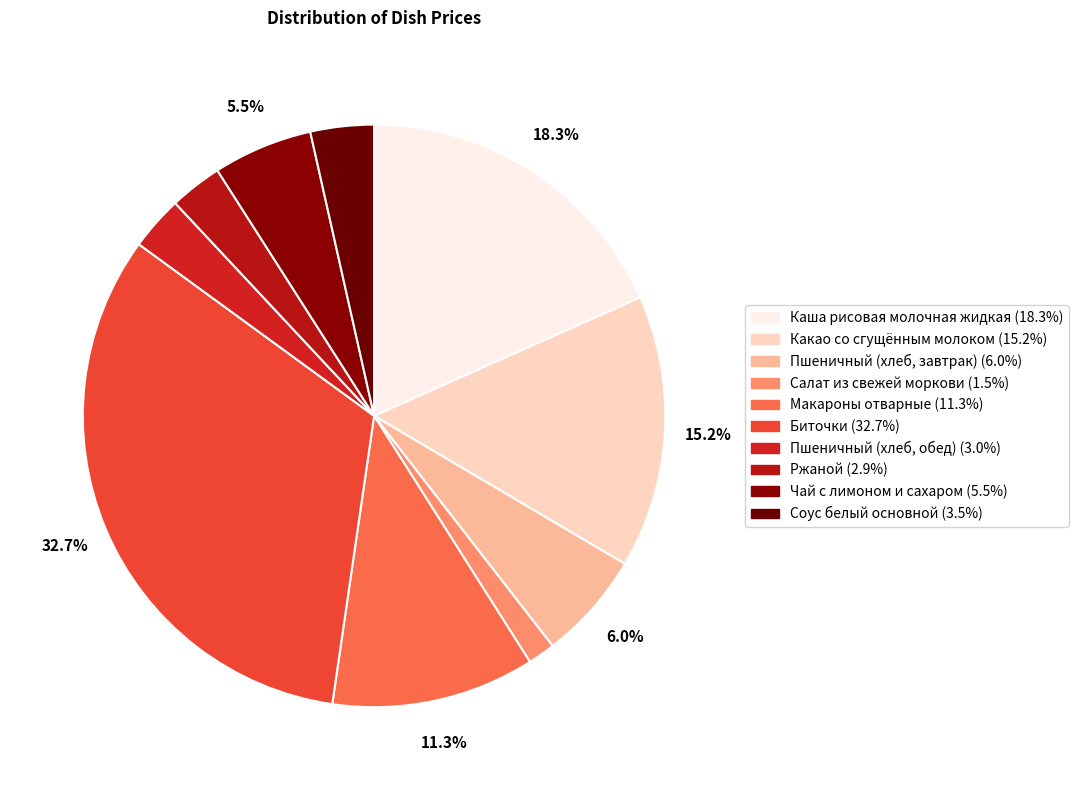

To the nearest percent, what is the average slice percentage?

10%